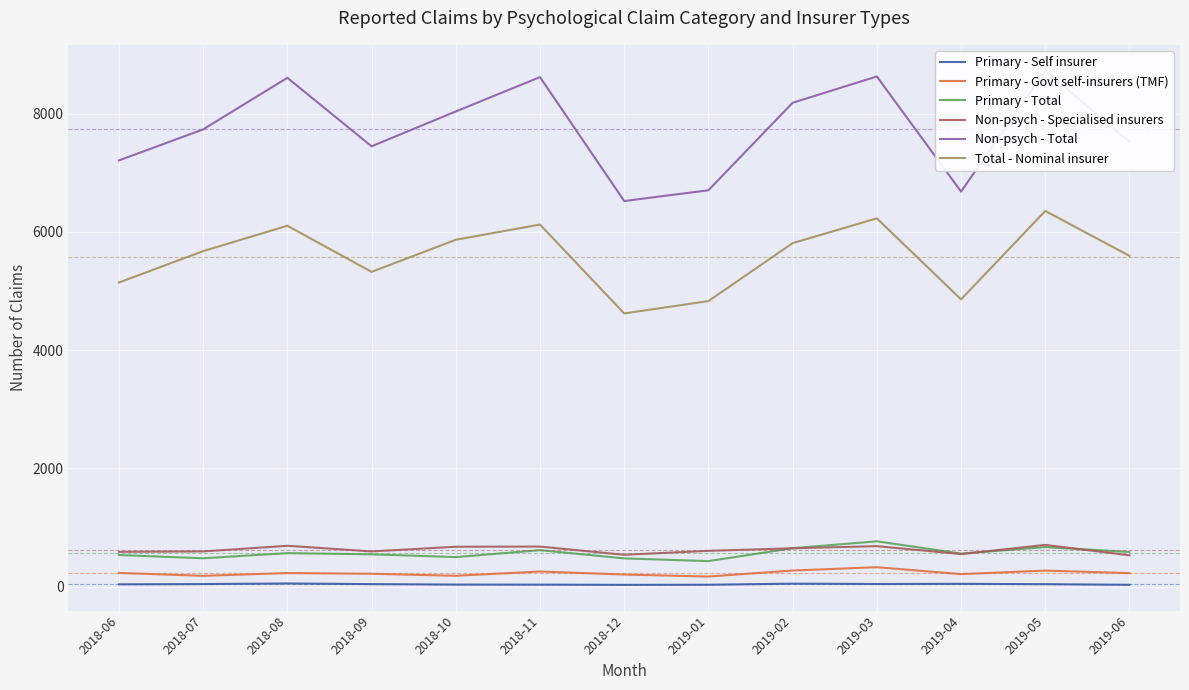

What position from the left is 2018-12?

7